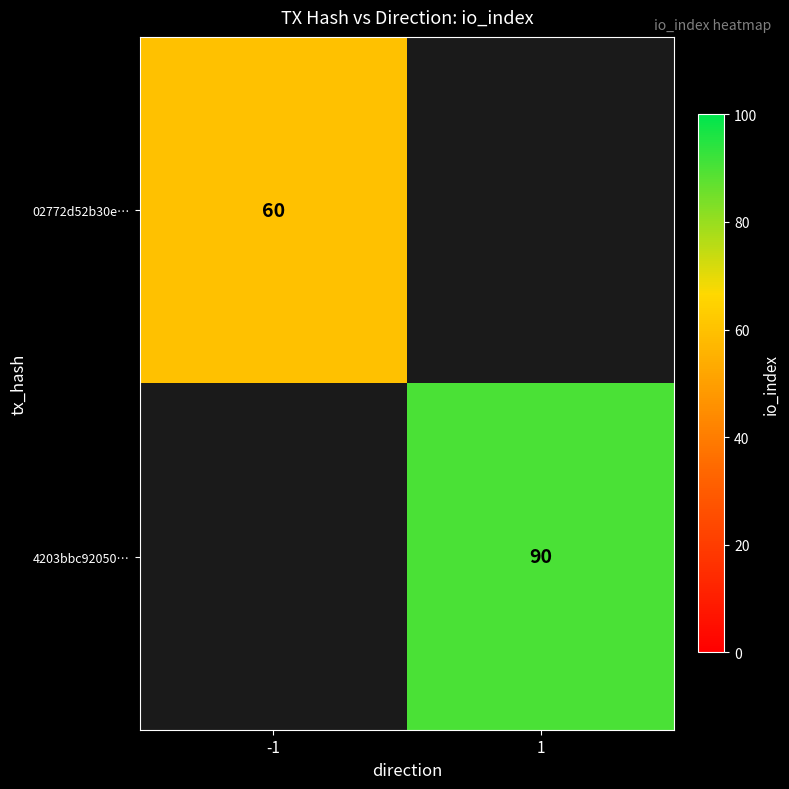

The value of 02772d52b30e… at -1 is 90. True or false?

False